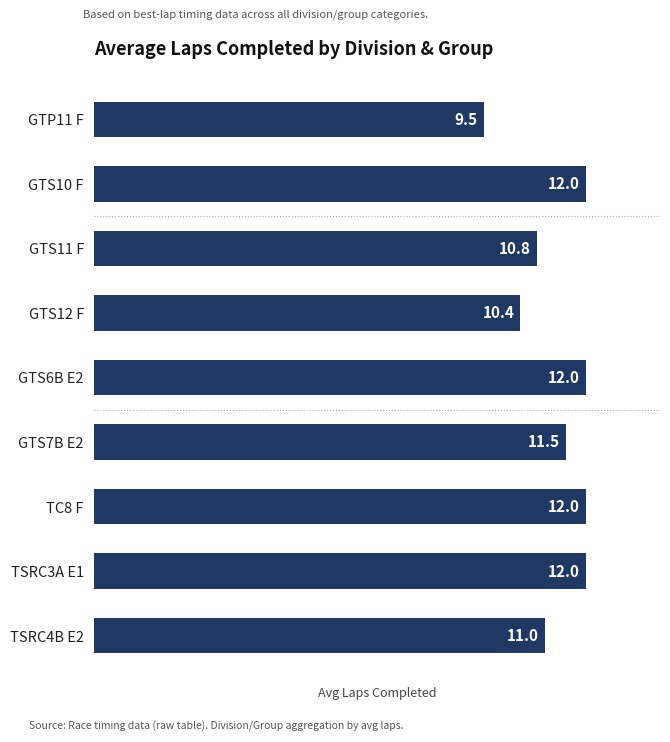

What is the difference between the maximum and minimum values?

2.5